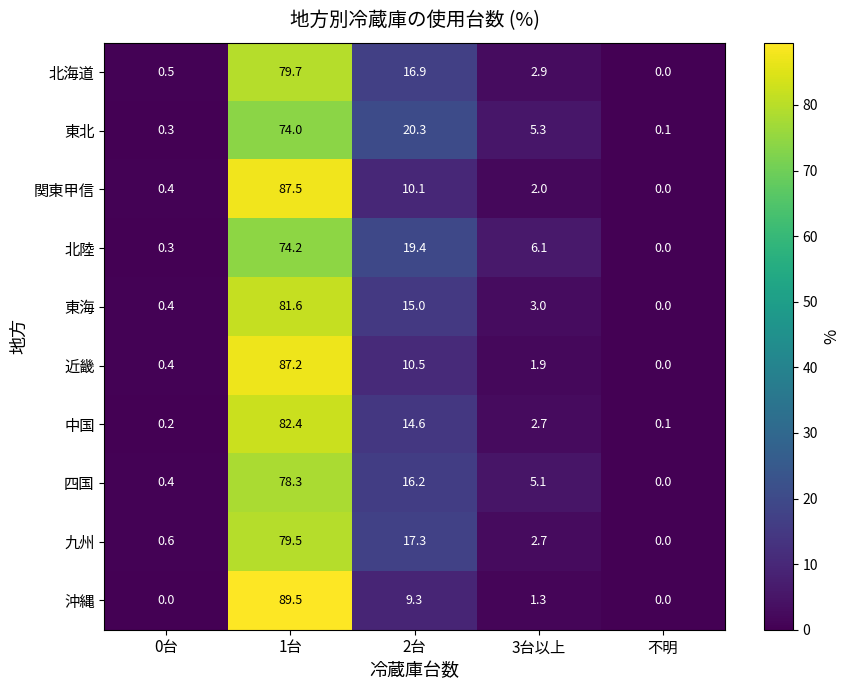

What is the difference between the 北陸 values at 3台以上 and 2台?

13.3